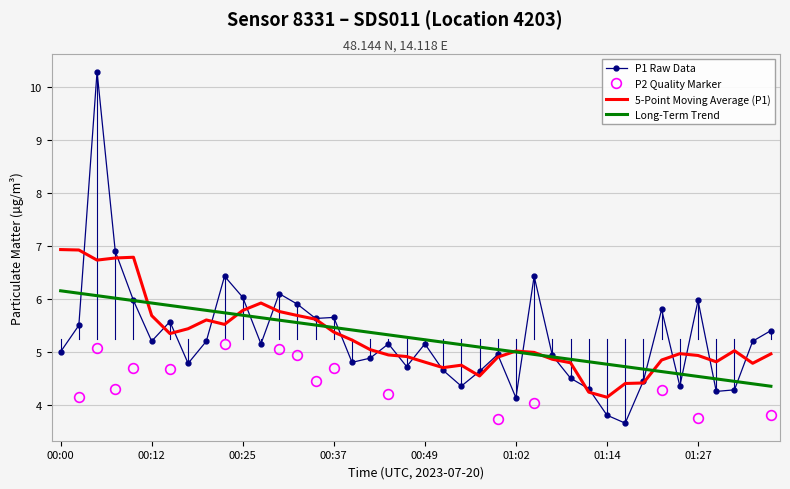

List the series in order of their peak value, lowest first.

Long-Term Trend, 5-Point Moving Average (P1), P1 Raw Data